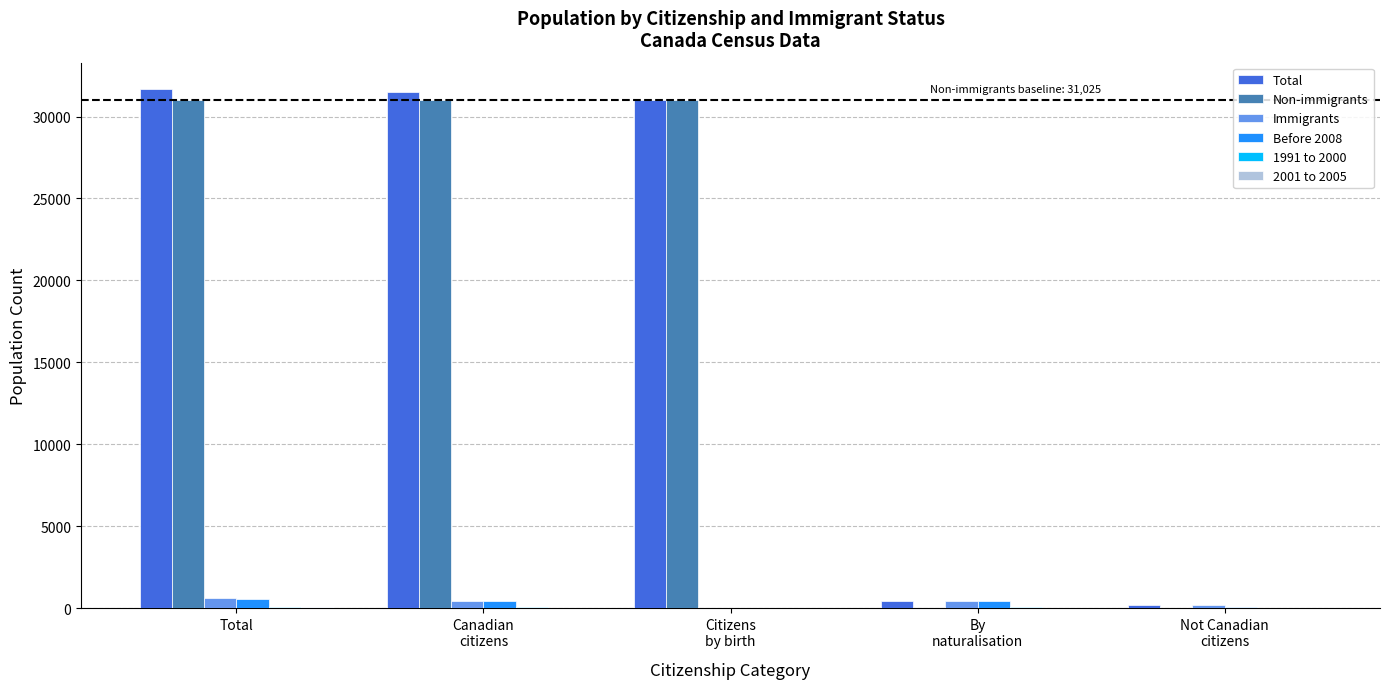

What is the greatest value displayed?

31700